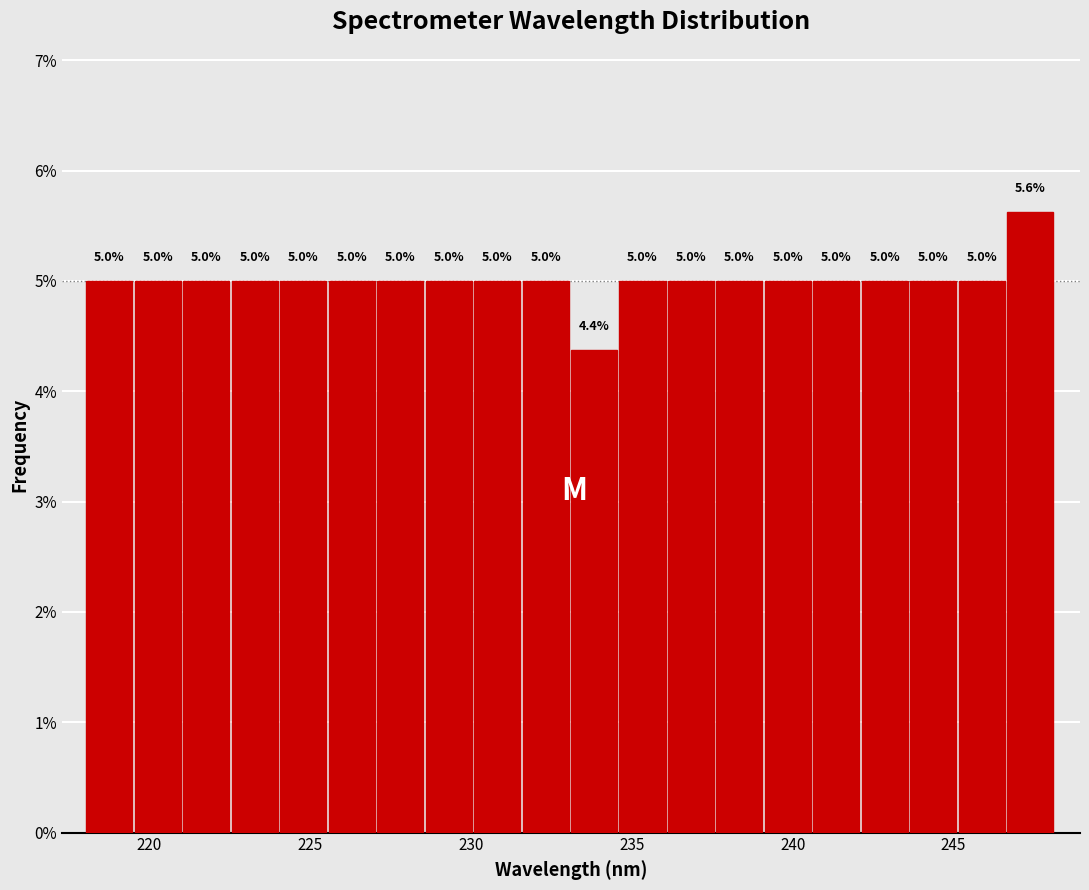

Read against the x-axis, roughly where is the centre of the tallest bar?

247.5